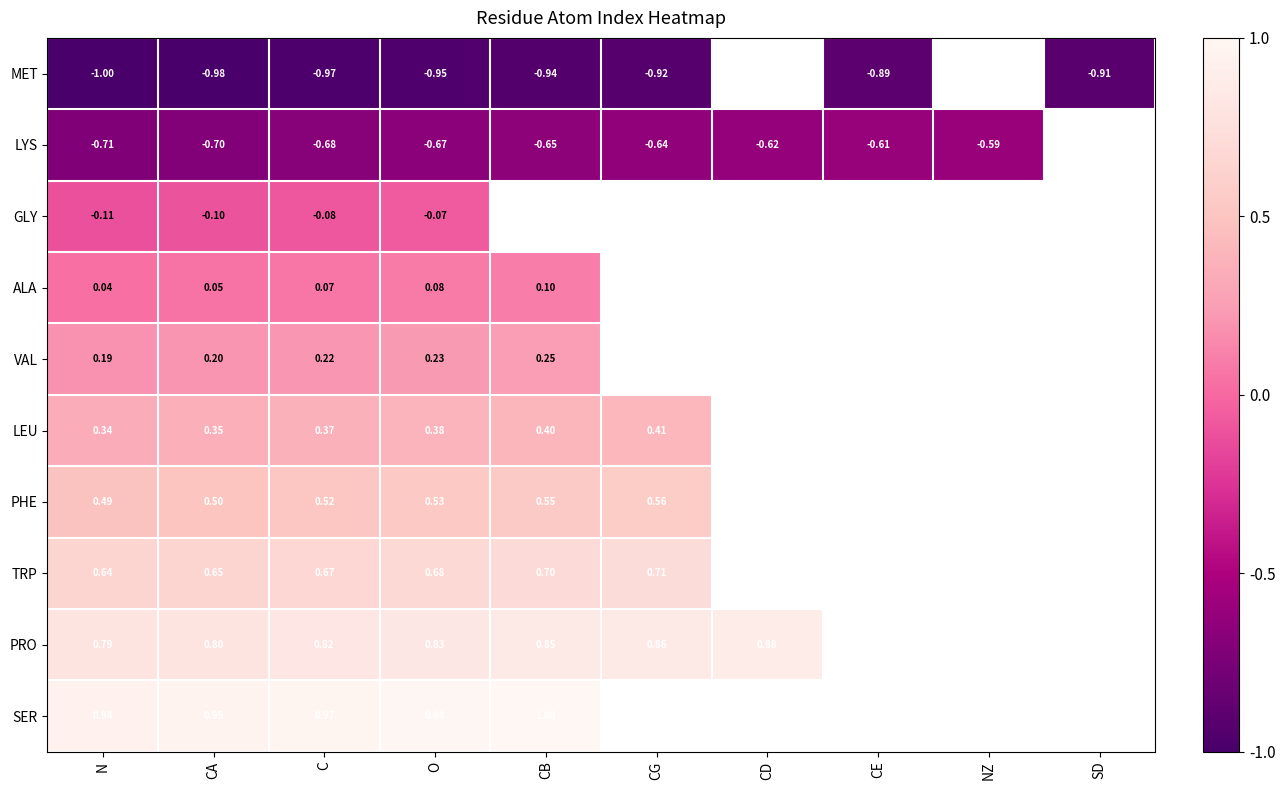

True or false: PRO has a value of 0.8 at CB.

True